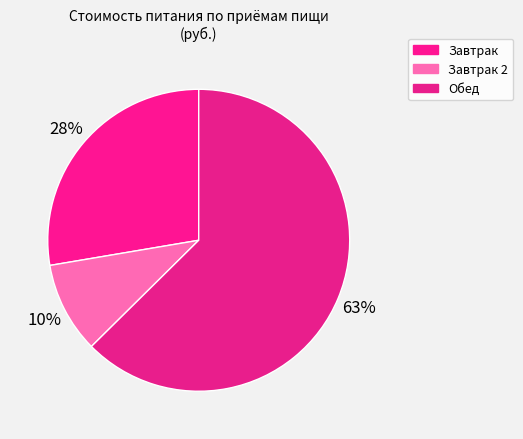

To the nearest percent, what is the difference between the Завтрак and Обед slice percentages?

35%